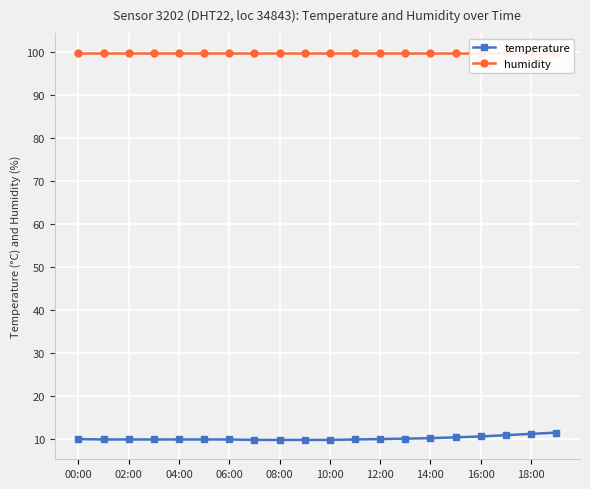

What is the total value across all series at 12:00?

109.9